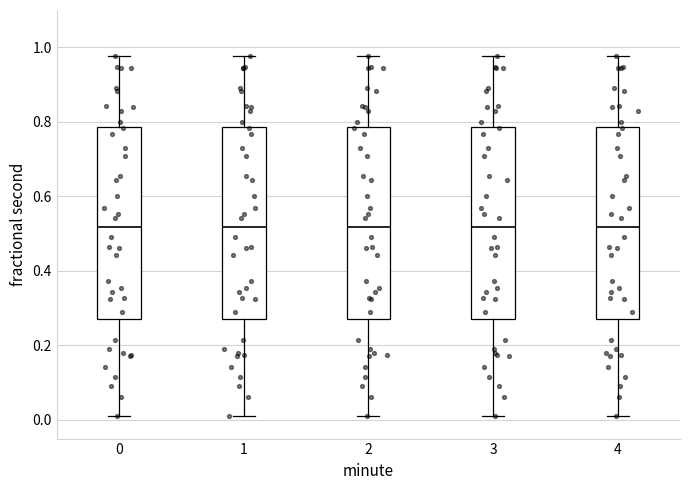

Reading left to right, read every box against the y-axis: the position of its median line, the range the box covers, and the ends of its whiskers. The values are not printed on the chart, so give them approximately, as read against the axis.

0: median 0.52, box 0.28 to 0.78, whiskers 0.02 to 0.98
1: median 0.52, box 0.28 to 0.78, whiskers 0.02 to 0.98
2: median 0.52, box 0.28 to 0.78, whiskers 0.02 to 0.98
3: median 0.52, box 0.28 to 0.78, whiskers 0.02 to 0.98
4: median 0.52, box 0.28 to 0.78, whiskers 0.02 to 0.98